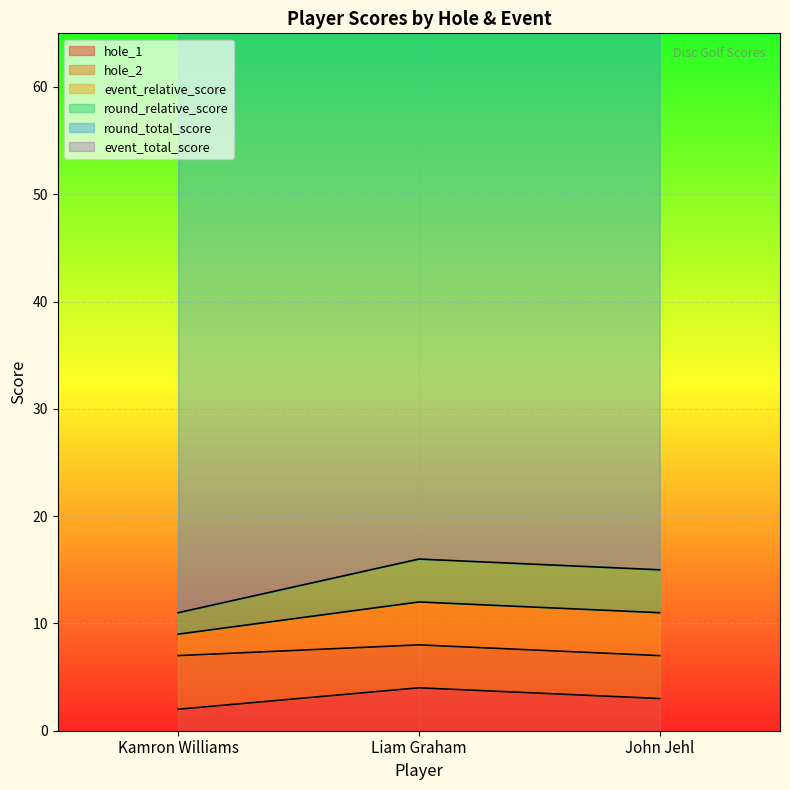

The hole_1 series shows 2 at Kamron Williams. True or false?

True